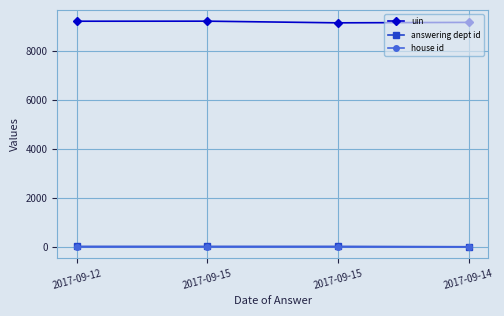

Which series has the largest range (max minus min)?

uin